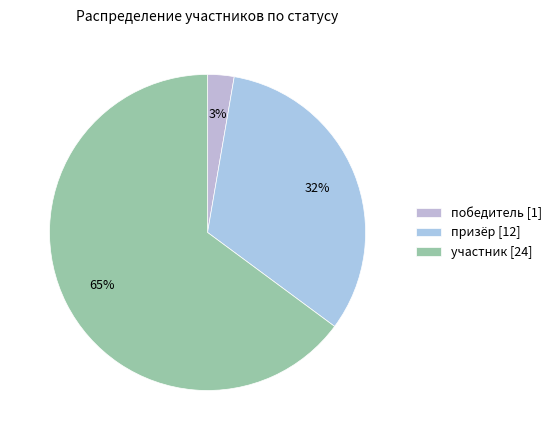

Is the sum of участник and победитель greater than half?

Yes